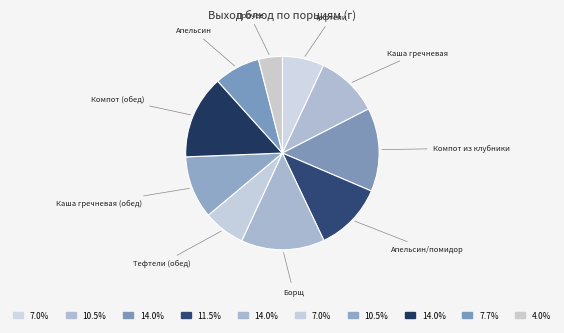

Is Каша гречневая the majority of the pie?

No